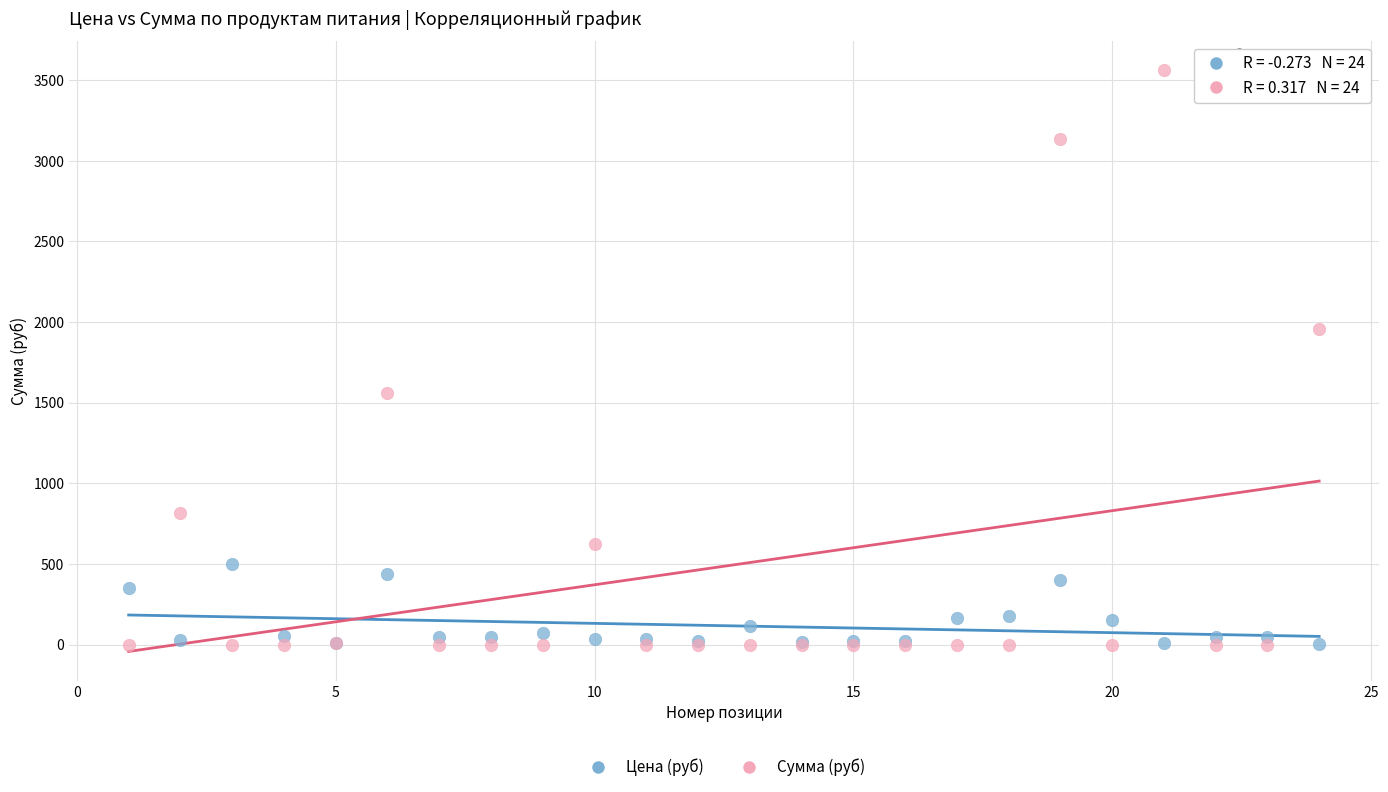

What are all the series names shown in the legend?

Цена (руб), Сумма (руб)